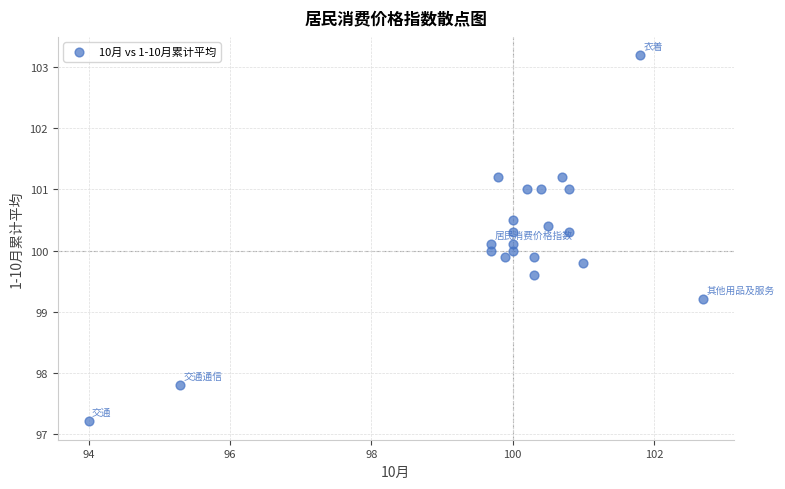

What is the range of X values (max minus min)?

8.7